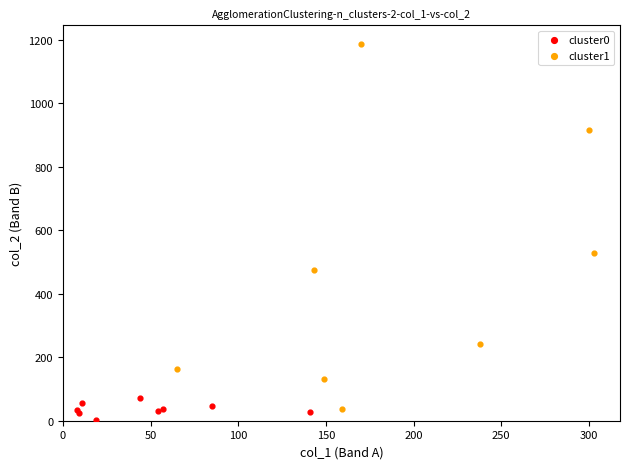

Which series reaches the maximum Y coordinate?

cluster1